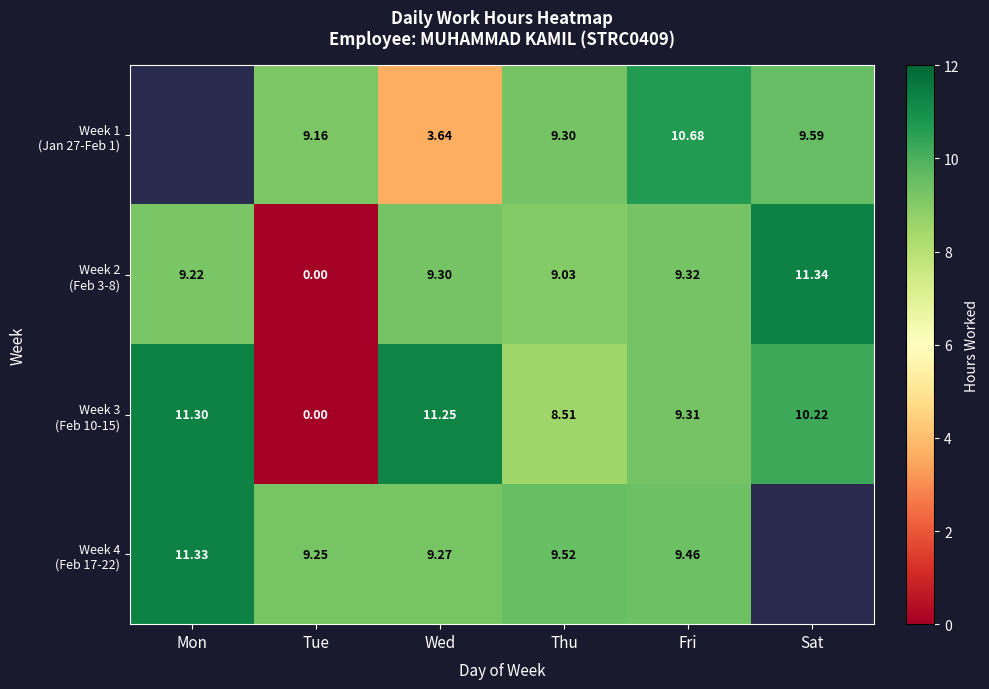

Is it true that Week 1 (Jan 27-Feb 1) equals 12.8 at Thu?

False